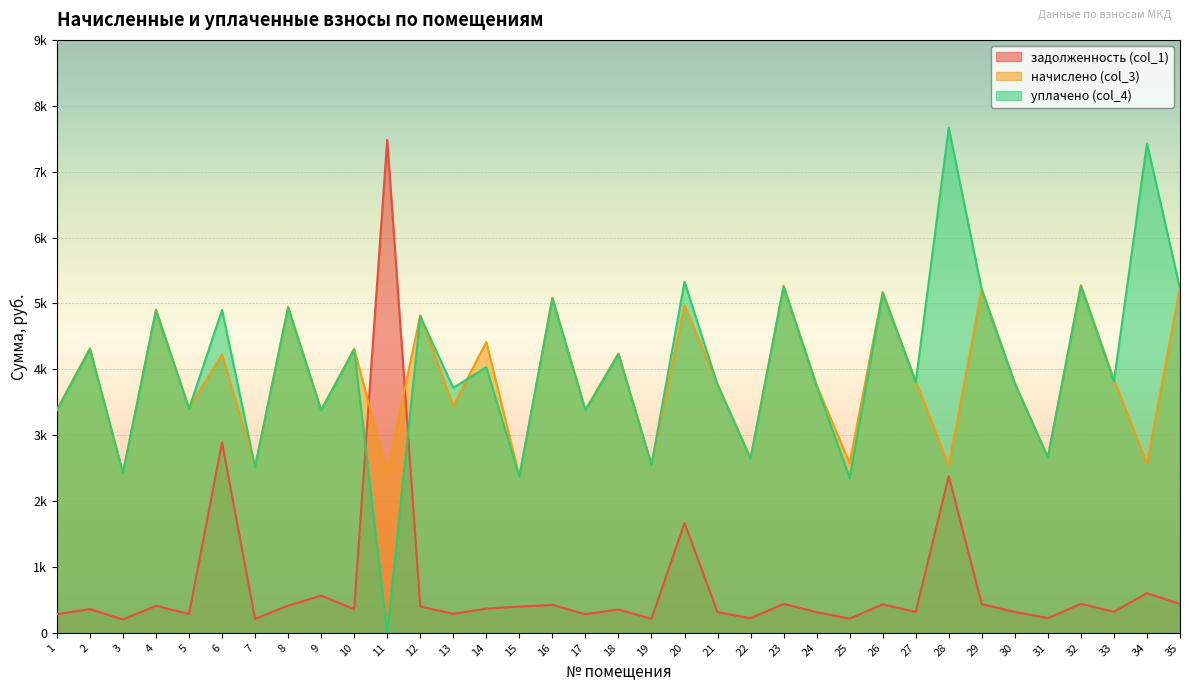

At 13, list the series in order from largest to smallest.

уплачено (col_4), начислено (col_3), задолженность (col_1)